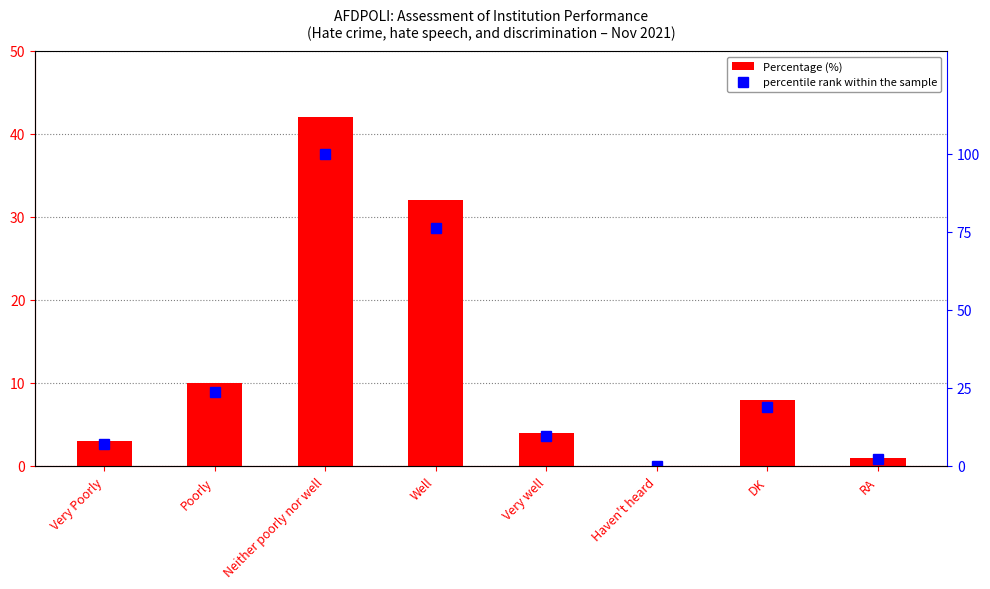

What is the label of the 1st bar from the right?

RA